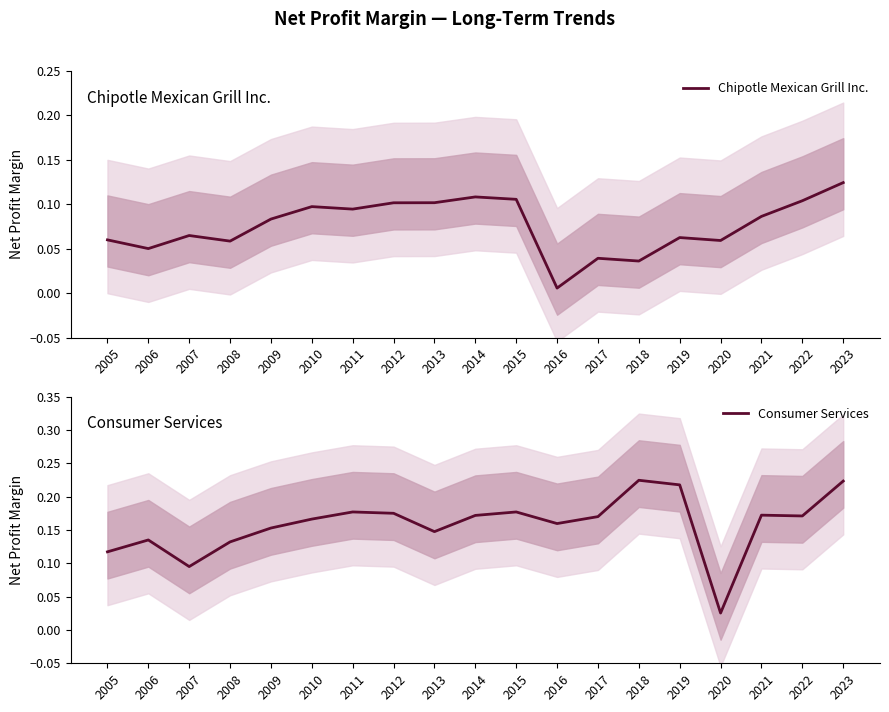

At which category is the sum across all series the highest?

2023